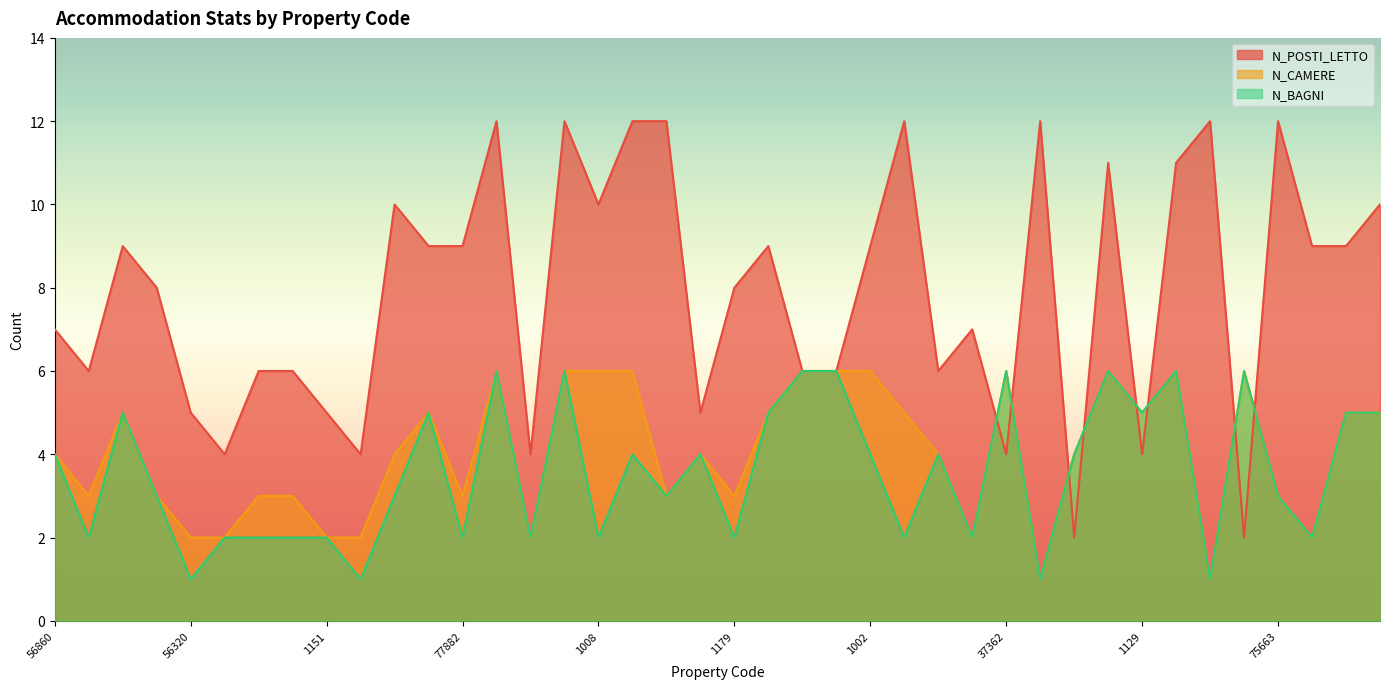

How many N_CAMERE values are between 3 and 6?

31